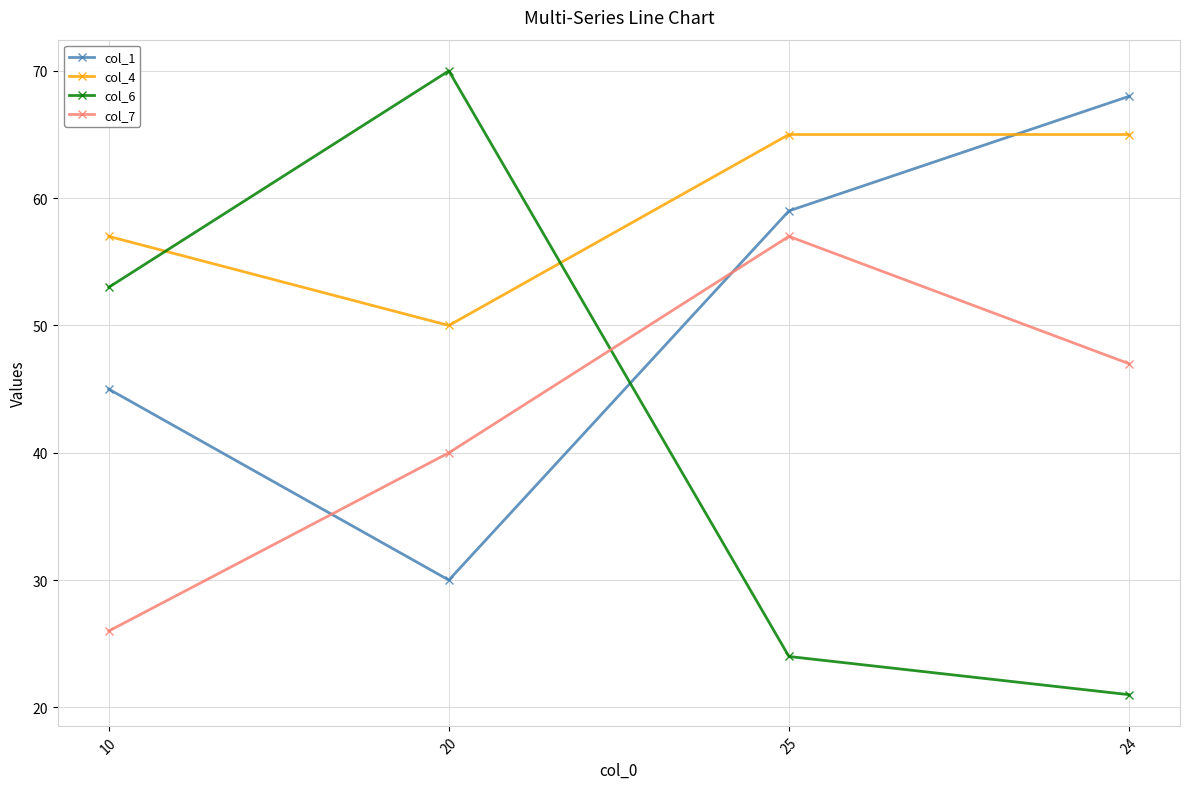

Reading right to left, what are all the values shown in this chart?

col_1: 68	59	30	45
col_4: 65	65	50	57
col_6: 21	24	70	53
col_7: 47	57	40	26